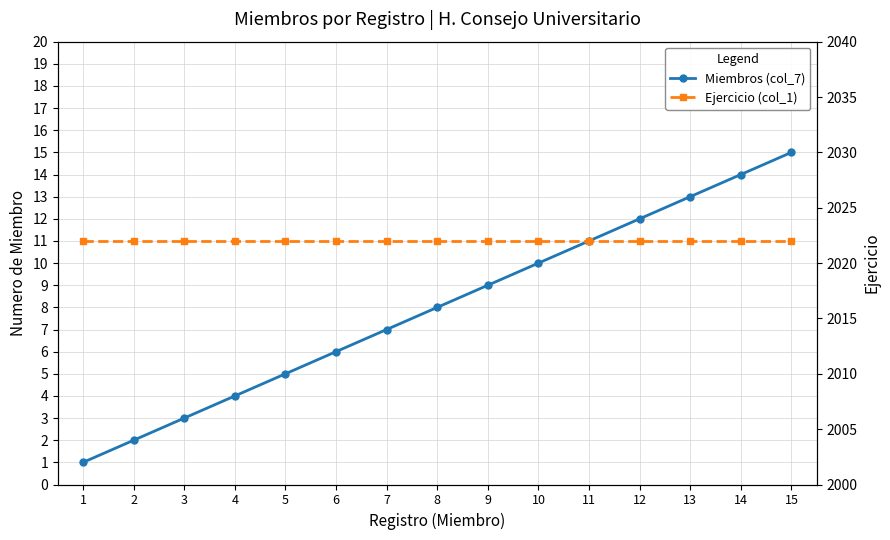

Rank the series by their average value, from lowest to highest.

Miembros (col_7), Ejercicio (col_1)